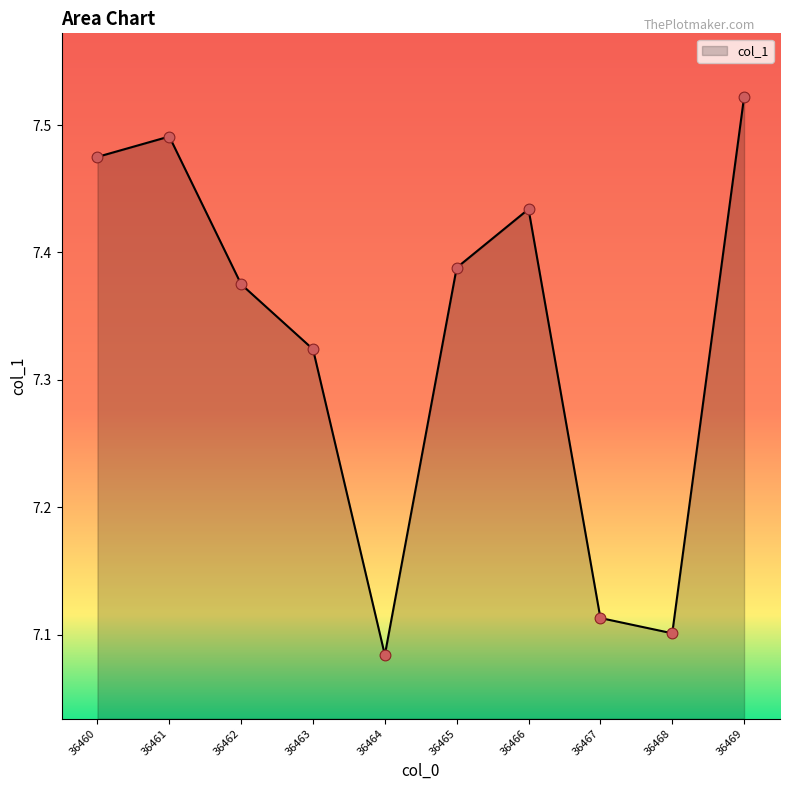

What is the ratio of the value at 36468 to the value at 36462?

1.0